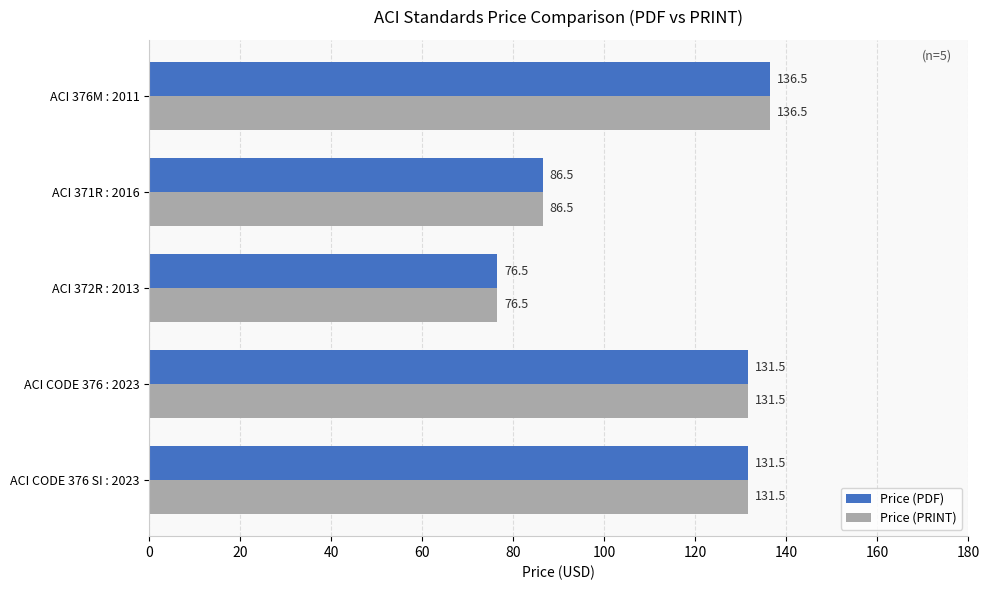

Is it true that Price (PDF) equals 60.2 at ACI 376M : 2011?

False